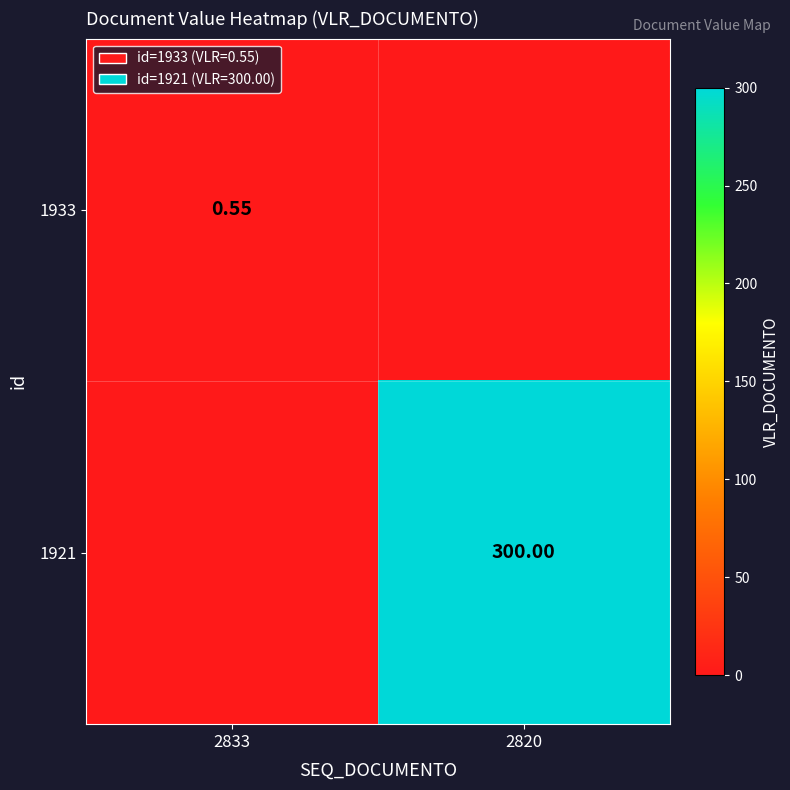

Is the value of 1921 at 2833 greater than the value of 1933 at 2833?

No